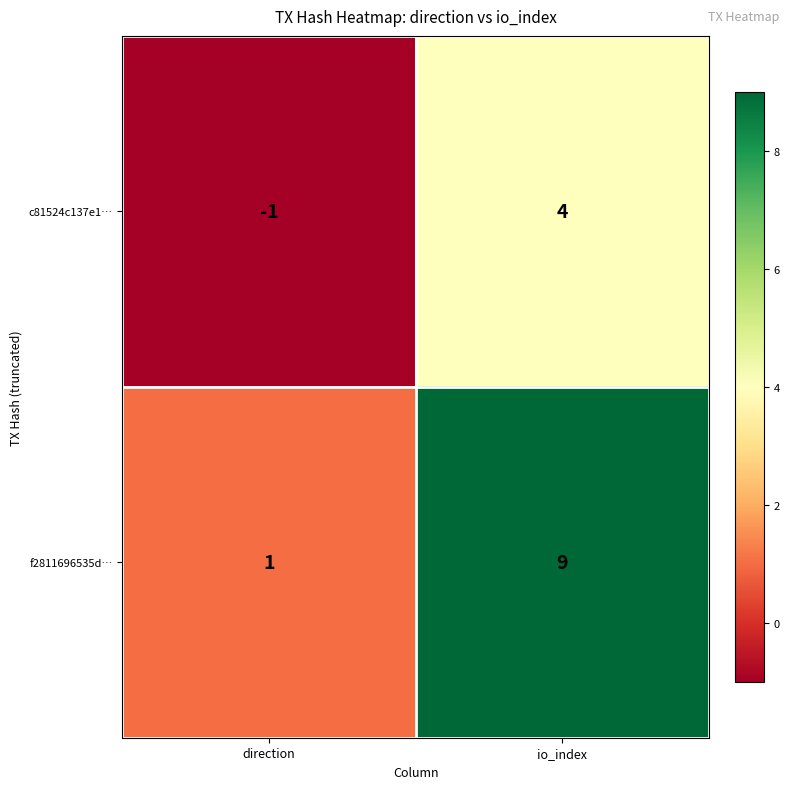

List the series in order of their peak value, highest first.

f2811696535d…, c81524c137e1…